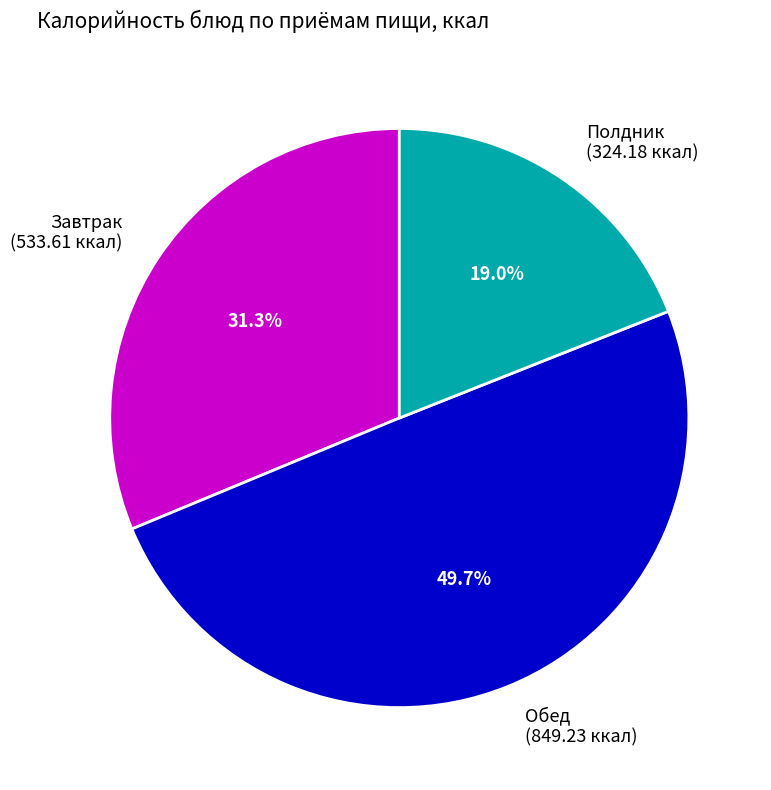

Count the number of slices in the pie.

3